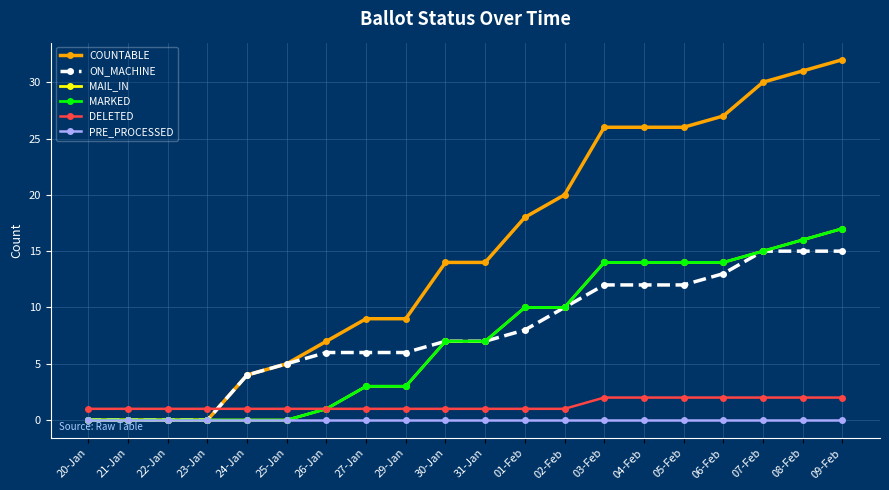

Reading right to left, list all the values displayed in this chart.

COUNTABLE: 09-Feb=32	08-Feb=31	07-Feb=30	06-Feb=27	05-Feb=26	04-Feb=26	03-Feb=26	02-Feb=20	01-Feb=18	31-Jan=14	30-Jan=14	29-Jan=9	27-Jan=9	26-Jan=7	25-Jan=5	24-Jan=4	23-Jan=0	22-Jan=0	21-Jan=0	20-Jan=0
ON_MACHINE: 09-Feb=15	08-Feb=15	07-Feb=15	06-Feb=13	05-Feb=12	04-Feb=12	03-Feb=12	02-Feb=10	01-Feb=8	31-Jan=7	30-Jan=7	29-Jan=6	27-Jan=6	26-Jan=6	25-Jan=5	24-Jan=4	23-Jan=0	22-Jan=0	21-Jan=0	20-Jan=0
MAIL_IN: 09-Feb=17	08-Feb=16	07-Feb=15	06-Feb=14	05-Feb=14	04-Feb=14	03-Feb=14	02-Feb=10	01-Feb=10	31-Jan=7	30-Jan=7	29-Jan=3	27-Jan=3	26-Jan=1	25-Jan=0	24-Jan=0	23-Jan=0	22-Jan=0	21-Jan=0	20-Jan=0
MARKED: 09-Feb=17	08-Feb=16	07-Feb=15	06-Feb=14	05-Feb=14	04-Feb=14	03-Feb=14	02-Feb=10	01-Feb=10	31-Jan=7	30-Jan=7	29-Jan=3	27-Jan=3	26-Jan=1	25-Jan=0	24-Jan=0	23-Jan=0	22-Jan=0	21-Jan=0	20-Jan=0
DELETED: 09-Feb=2	08-Feb=2	07-Feb=2	06-Feb=2	05-Feb=2	04-Feb=2	03-Feb=2	02-Feb=1	01-Feb=1	31-Jan=1	30-Jan=1	29-Jan=1	27-Jan=1	26-Jan=1	25-Jan=1	24-Jan=1	23-Jan=1	22-Jan=1	21-Jan=1	20-Jan=1
PRE_PROCESSED: 09-Feb=0	08-Feb=0	07-Feb=0	06-Feb=0	05-Feb=0	04-Feb=0	03-Feb=0	02-Feb=0	01-Feb=0	31-Jan=0	30-Jan=0	29-Jan=0	27-Jan=0	26-Jan=0	25-Jan=0	24-Jan=0	23-Jan=0	22-Jan=0	21-Jan=0	20-Jan=0